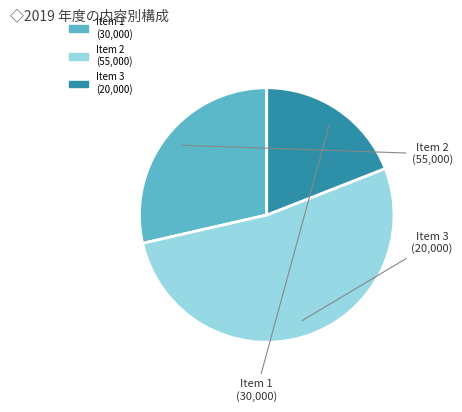

Is there a majority slice in this chart?

Yes